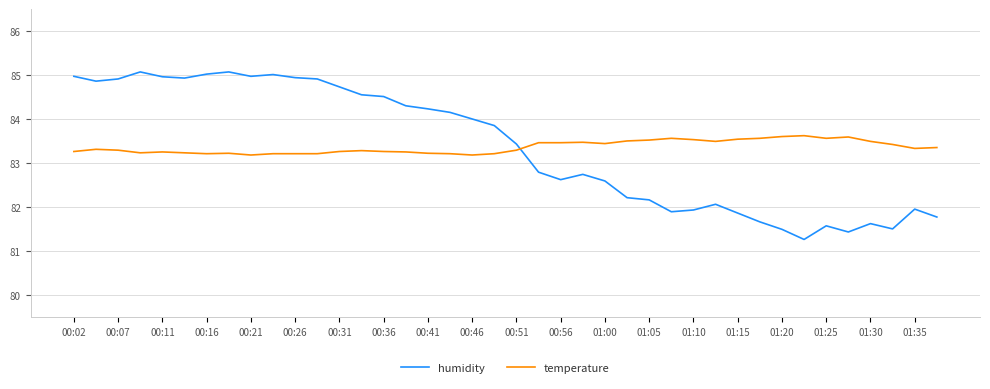

True or false: humidity and temperature cross at least once.

True